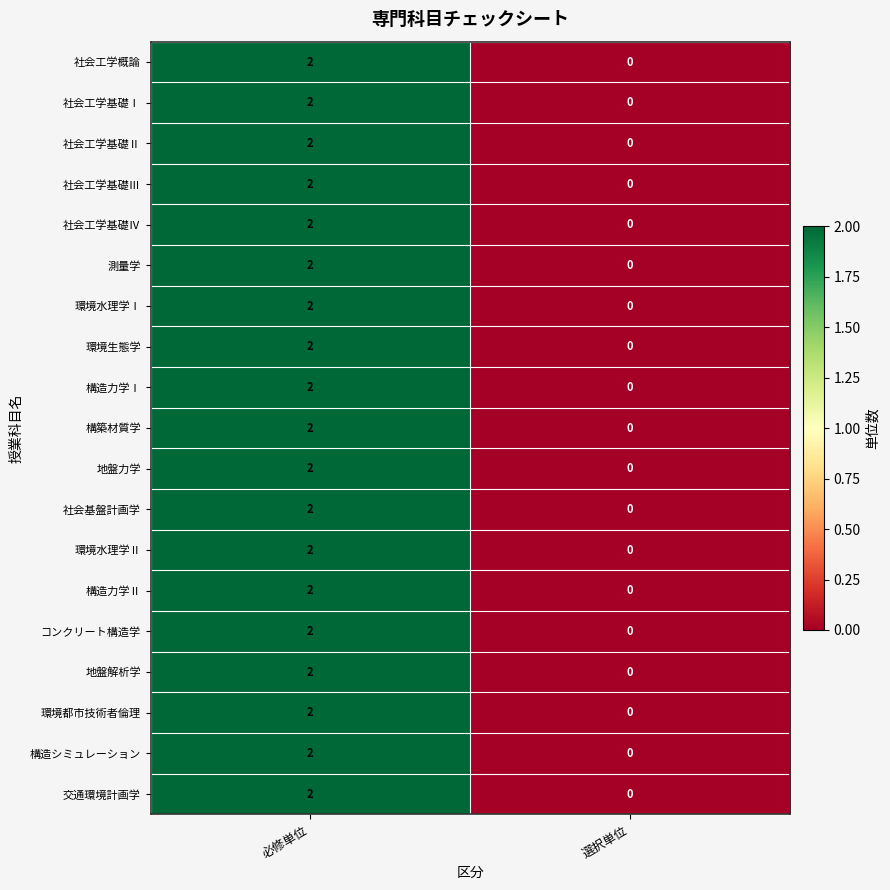

The value of 構造力学Ⅰ at 必修単位 is 1. True or false?

False